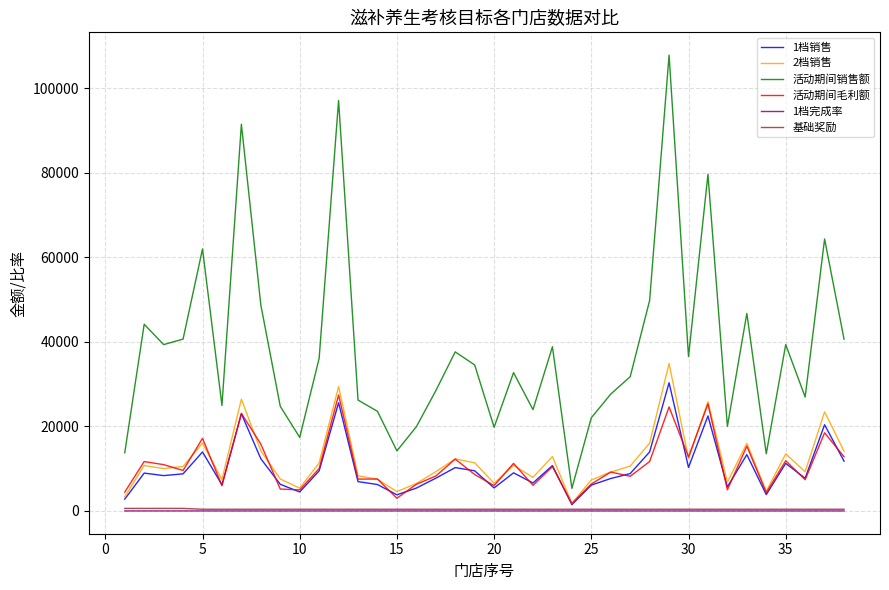

What is the highest value of the 1档销售 series?

30320.7